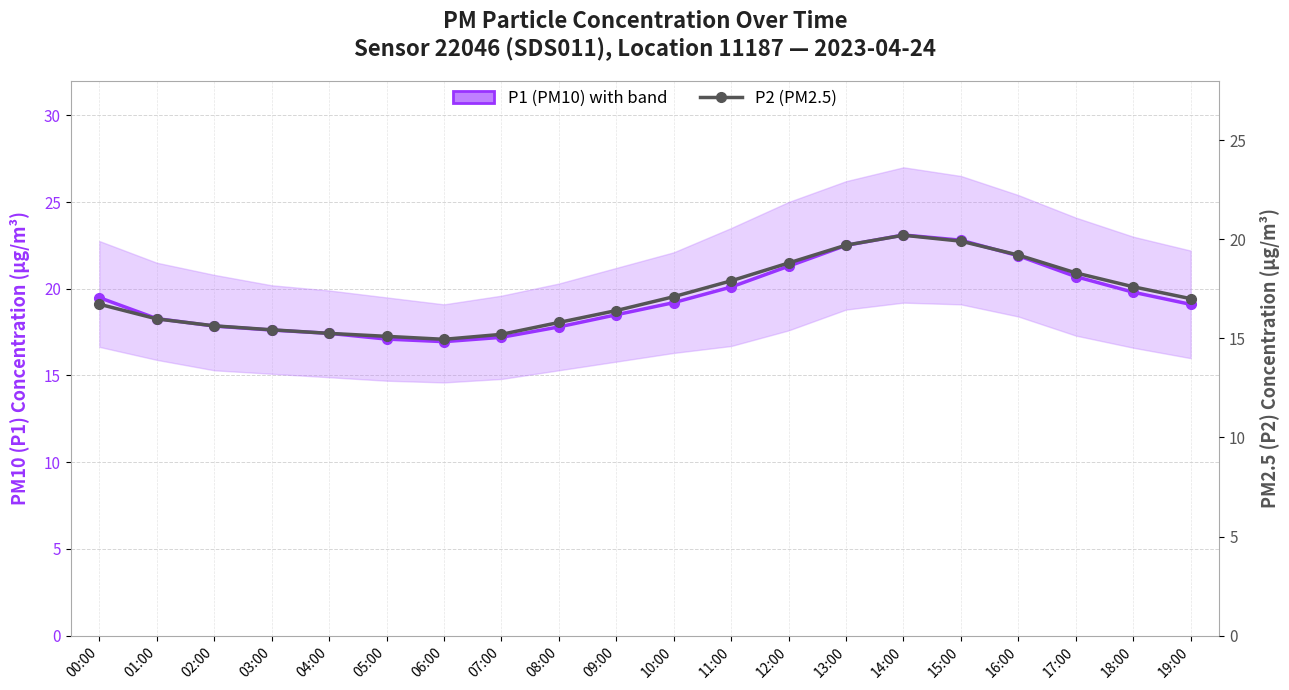

Reading left to right, what are all the values shown in this chart?

P1 (PM10): 00:00=19.5	01:00=18.3	02:00=17.9	03:00=17.6	04:00=17.4	05:00=17.1	06:00=16.9	07:00=17.2	08:00=17.8	09:00=18.5	10:00=19.2	11:00=20.1	12:00=21.3	13:00=22.5	14:00=23.1	15:00=22.8	16:00=21.9	17:00=20.7	18:00=19.8	19:00=19.1
P2 (PM2.5): 00:00=16.7	01:00=16.0	02:00=15.6	03:00=15.4	04:00=15.2	05:00=15.1	06:00=14.9	07:00=15.2	08:00=15.8	09:00=16.4	10:00=17.1	11:00=17.9	12:00=18.8	13:00=19.7	14:00=20.2	15:00=19.9	16:00=19.2	17:00=18.3	18:00=17.6	19:00=17.0